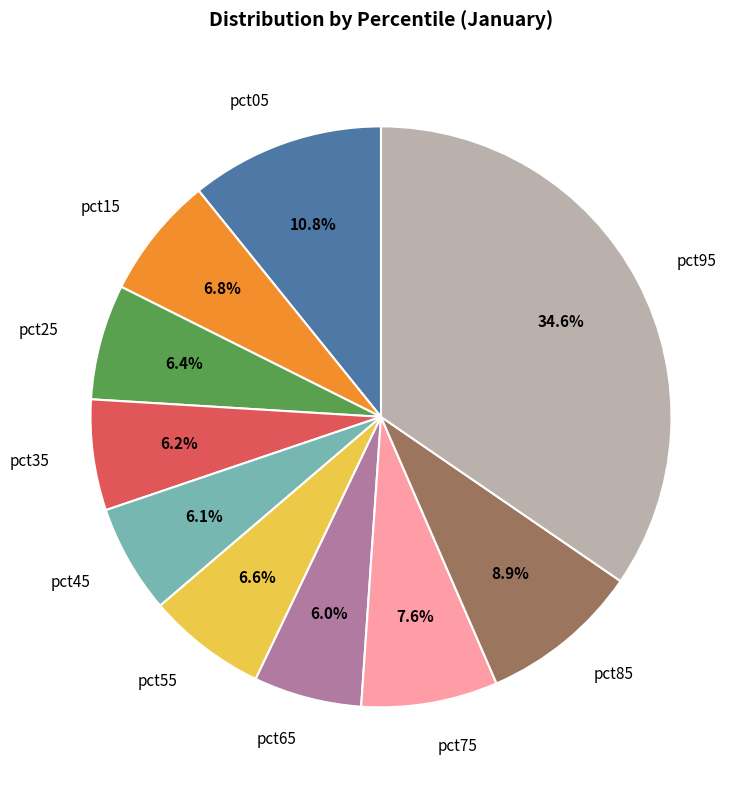

Does any single category account for the majority?

No